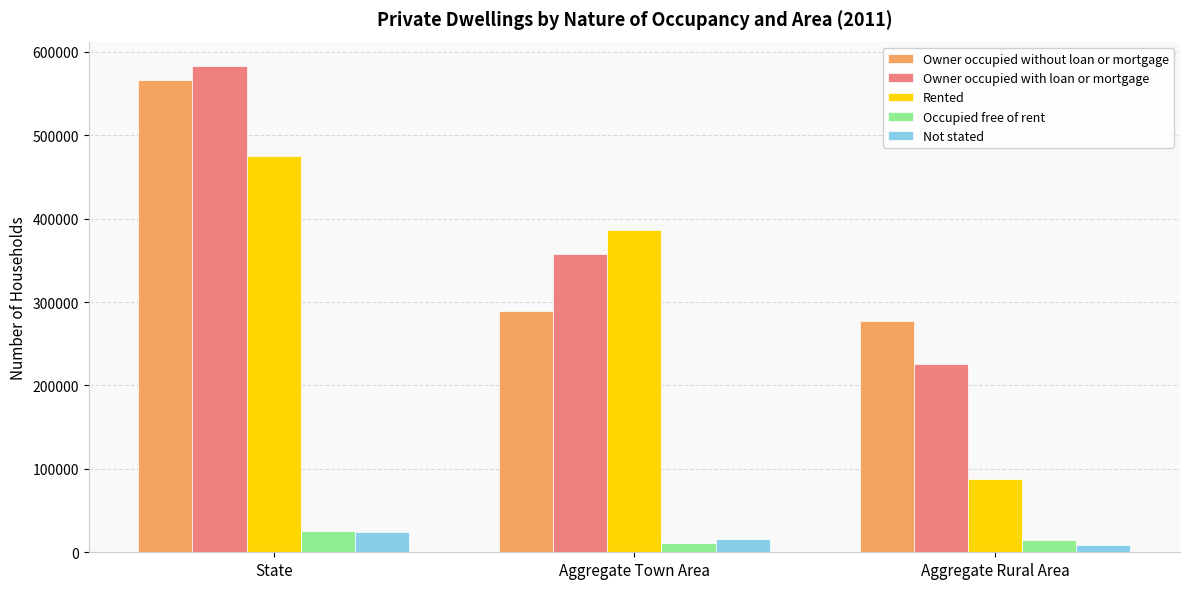

Reading left to right, transcribe all the data shown in this chart.

Owner occupied without loan or mortgage: State=566776	Aggregate Town Area=289418	Aggregate Rural Area=277358
Owner occupied with loan or mortgage: State=583148	Aggregate Town Area=357715	Aggregate Rural Area=225433
Rented: State=474788	Aggregate Town Area=386681	Aggregate Rural Area=88107
Occupied free of rent: State=25436	Aggregate Town Area=11116	Aggregate Rural Area=14320
Not stated: State=24696	Aggregate Town Area=16259	Aggregate Rural Area=8437